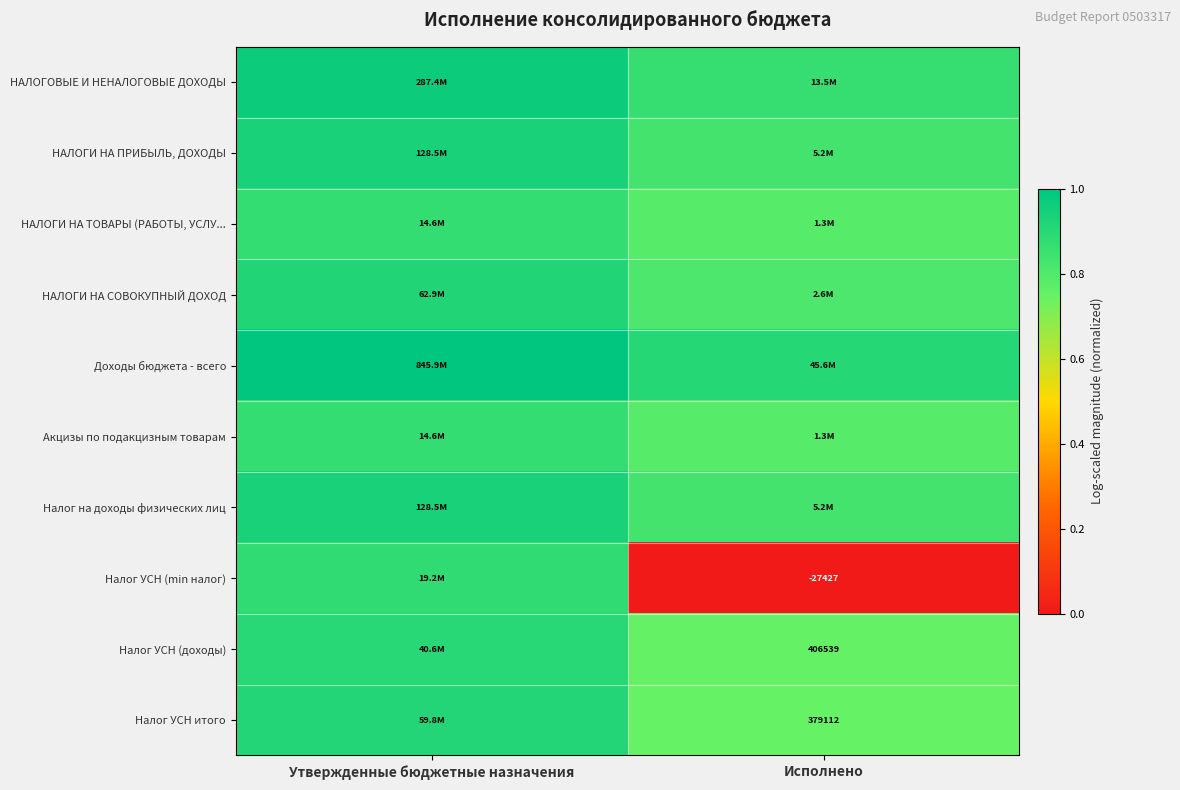

Rank the series at Исполнено from lowest to highest value.

Налог УСН (min налог), Налог УСН итого, Налог УСН (доходы), НАЛОГИ НА ТОВАРЫ (РАБОТЫ, УСЛУ..., Акцизы по подакцизным товарам, НАЛОГИ НА СОВОКУПНЫЙ ДОХОД, НАЛОГИ НА ПРИБЫЛЬ, ДОХОДЫ, Налог на доходы физических лиц, НАЛОГОВЫЕ И НЕНАЛОГОВЫЕ ДОХОДЫ, Доходы бюджета - всего